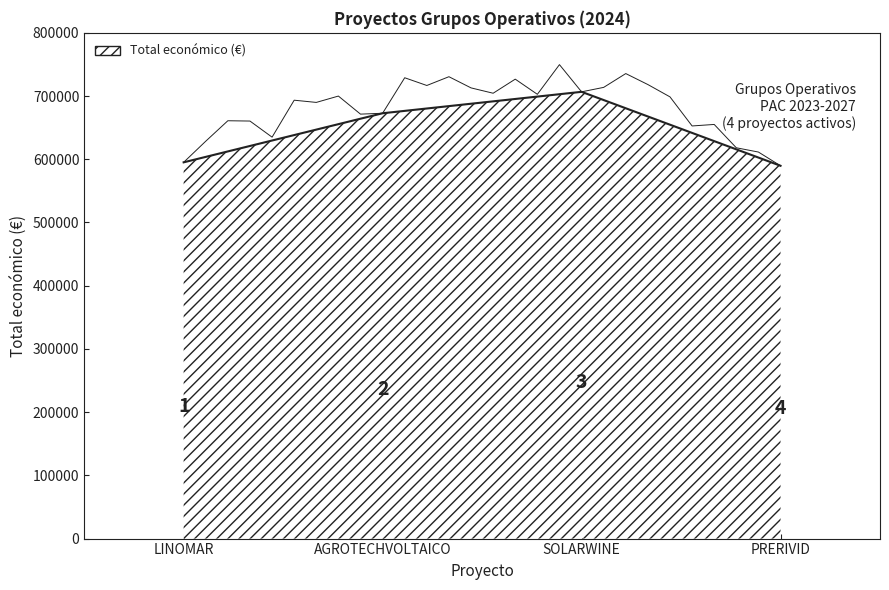

Between SOLARWINE and AGROTECHVOLTAICO, which is larger?

SOLARWINE